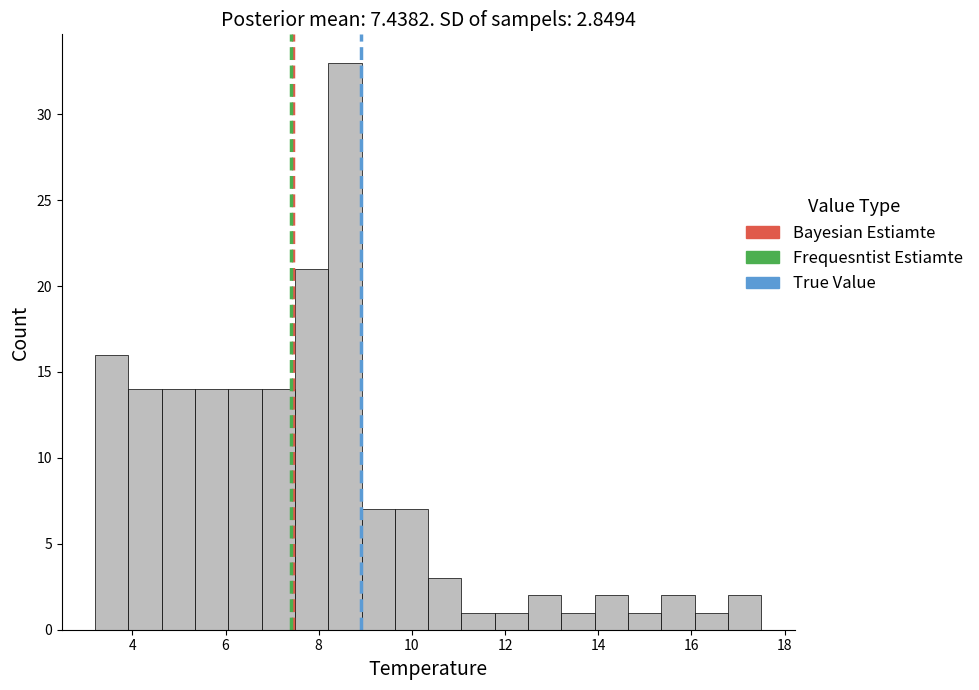

Around what value on the x-axis is the tallest bar? Give the approximate position of its centre, as read against the axis.

8.6